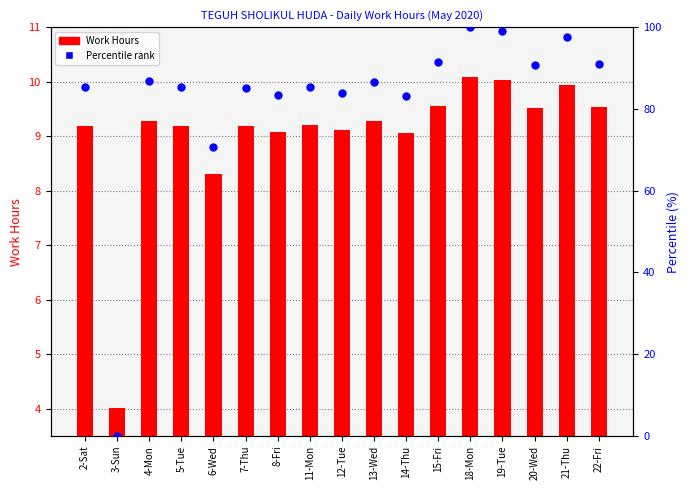

Which series has the largest total across all categories?

Percentile rank